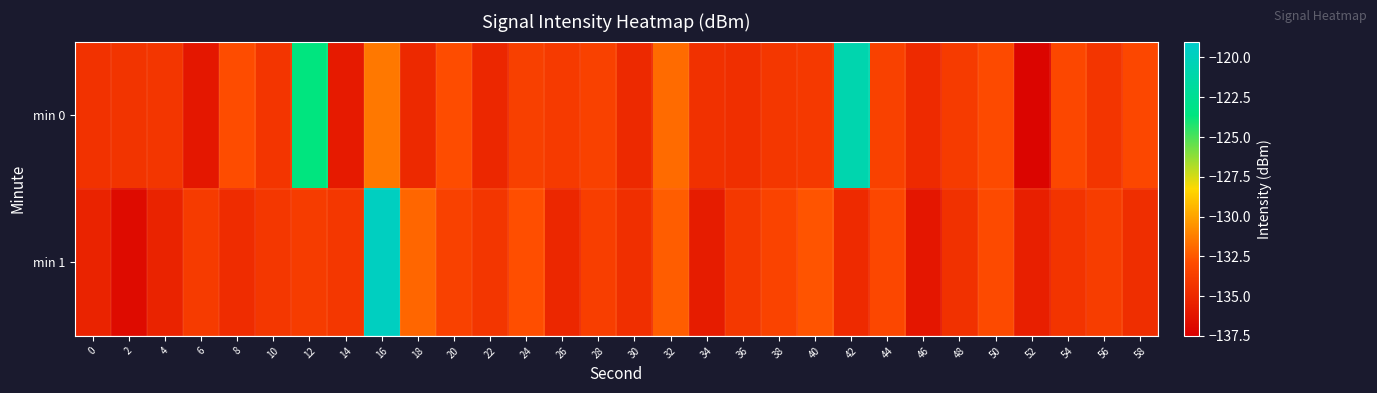

Which series has the largest total across all categories?

min 0